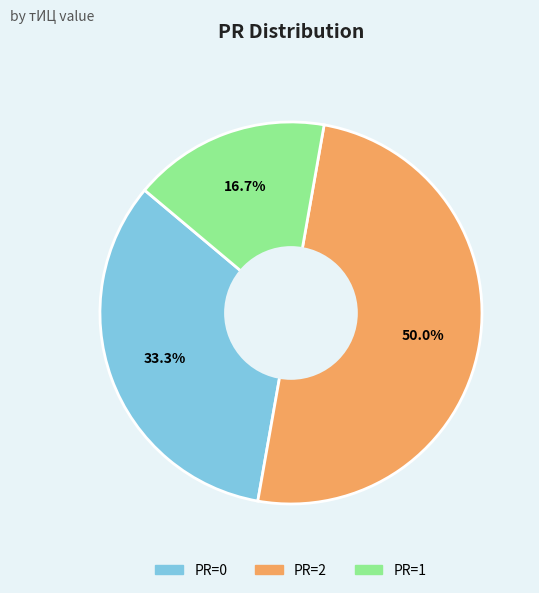

How many slices are in this pie chart?

3